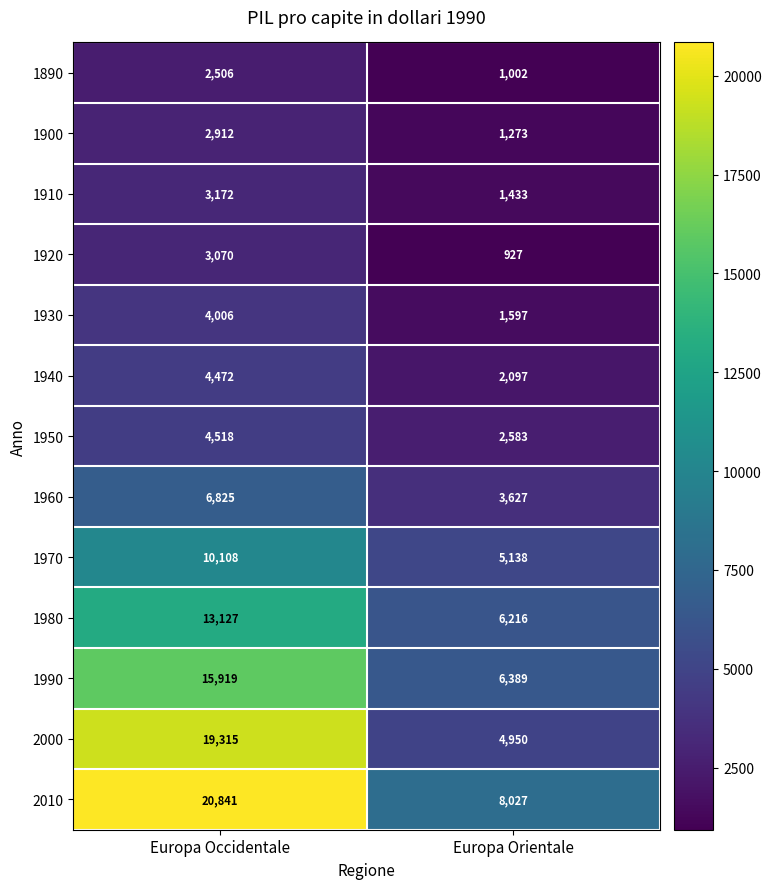

Read the 1950 value at Europa Occidentale, to the nearest 10.

4520